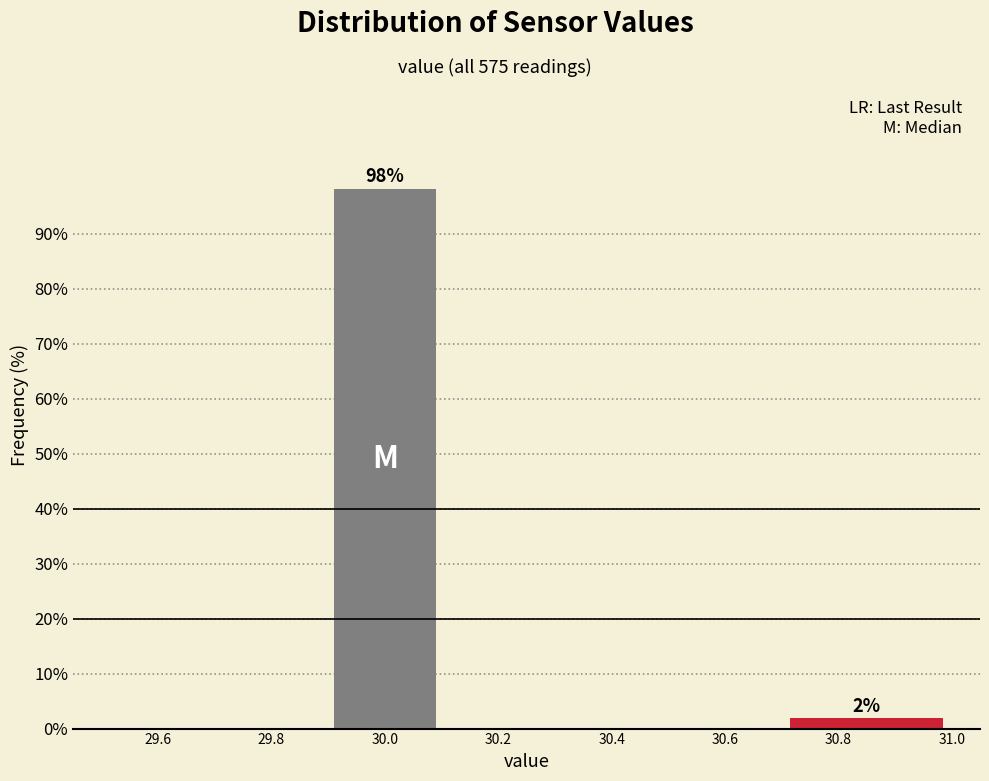

Over which range of the x-axis is the bar tallest?

29.9 to 30.1